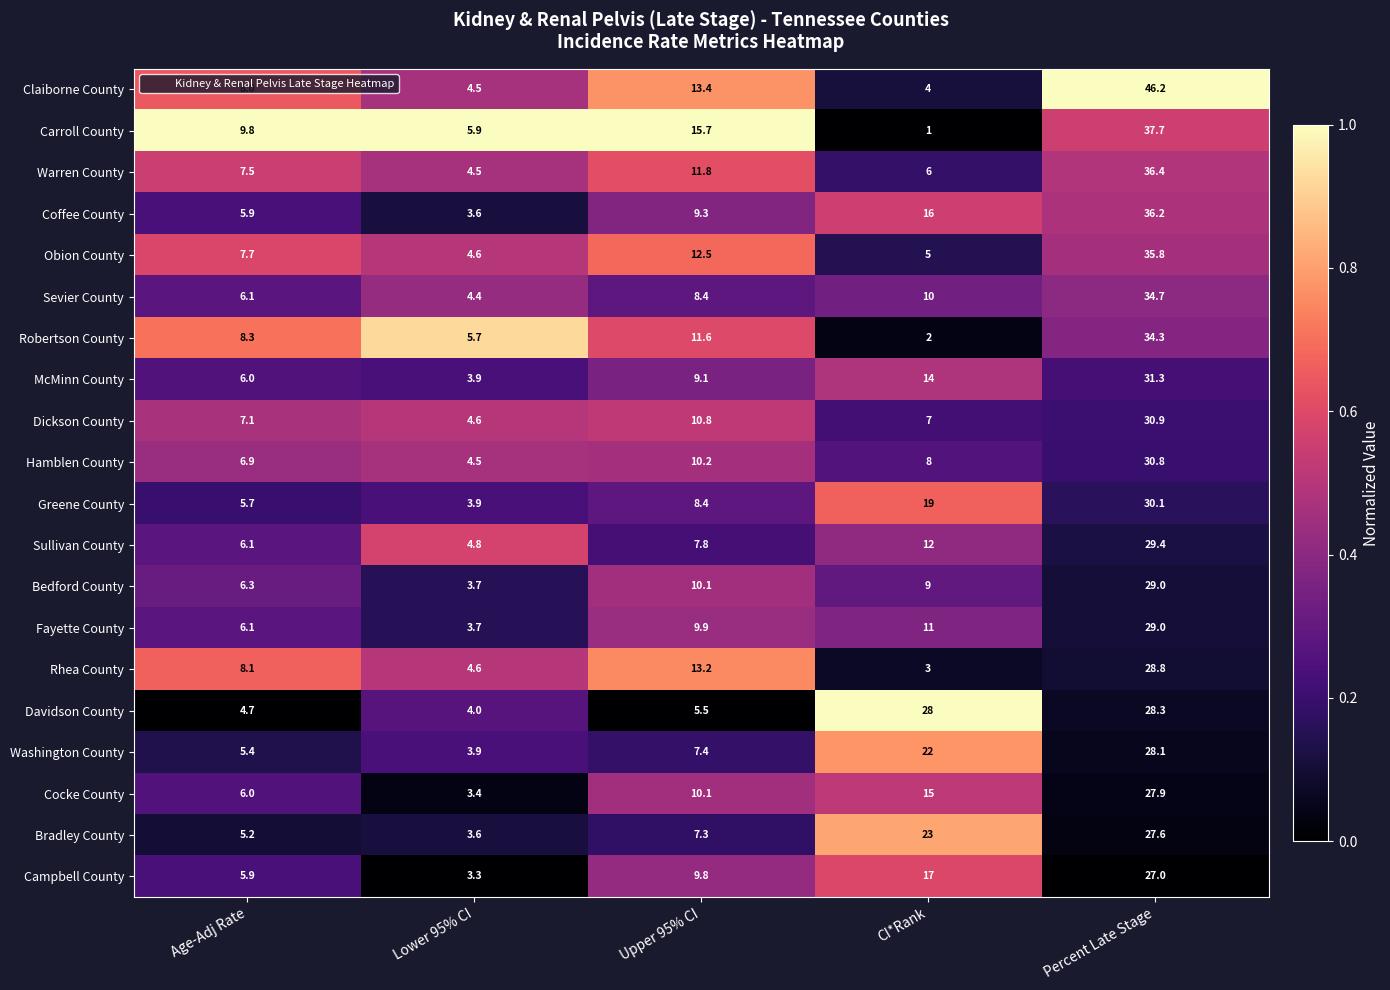

What is the difference between the maximum and minimum values in the Sullivan County series?

24.6